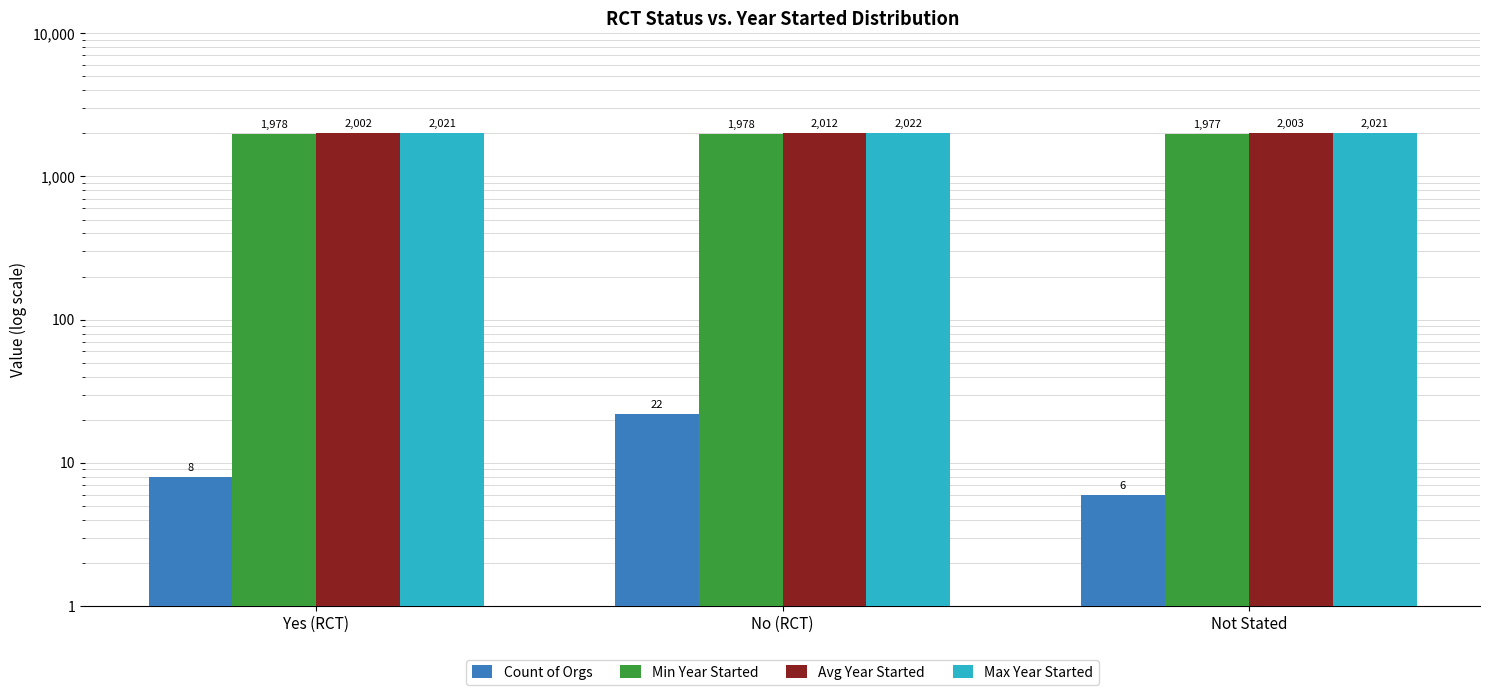

Rank the series at Not Stated from highest to lowest value.

Max Year Started, Avg Year Started, Min Year Started, Count of Orgs